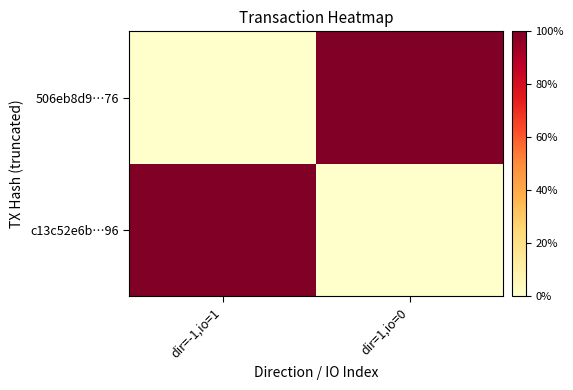

Reading right to left, extract all data points from this chart.

c13c52e6b…96: dir=1,io=0=0	dir=-1,io=1=1
506eb8d9…76: dir=1,io=0=1	dir=-1,io=1=0